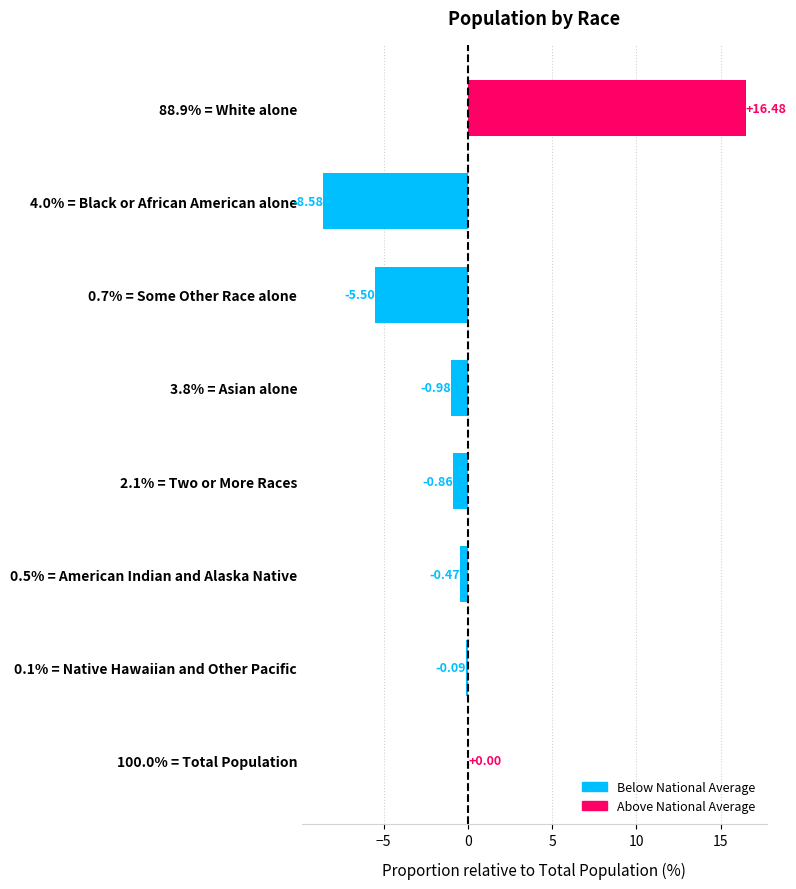

What is the change in value from 4.0% = Black or African American alone to 0.5% = American Indian and Alaska Native?

+8.1